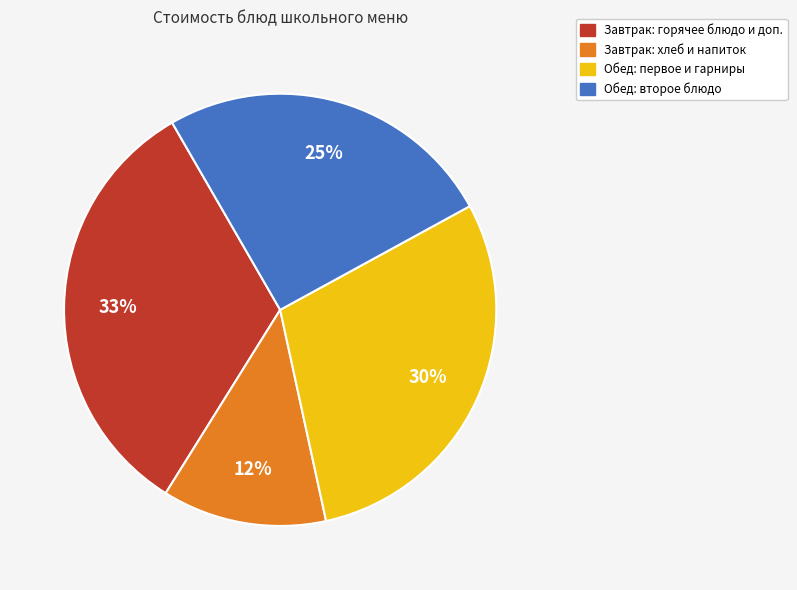

How many slices are in this pie chart?

4